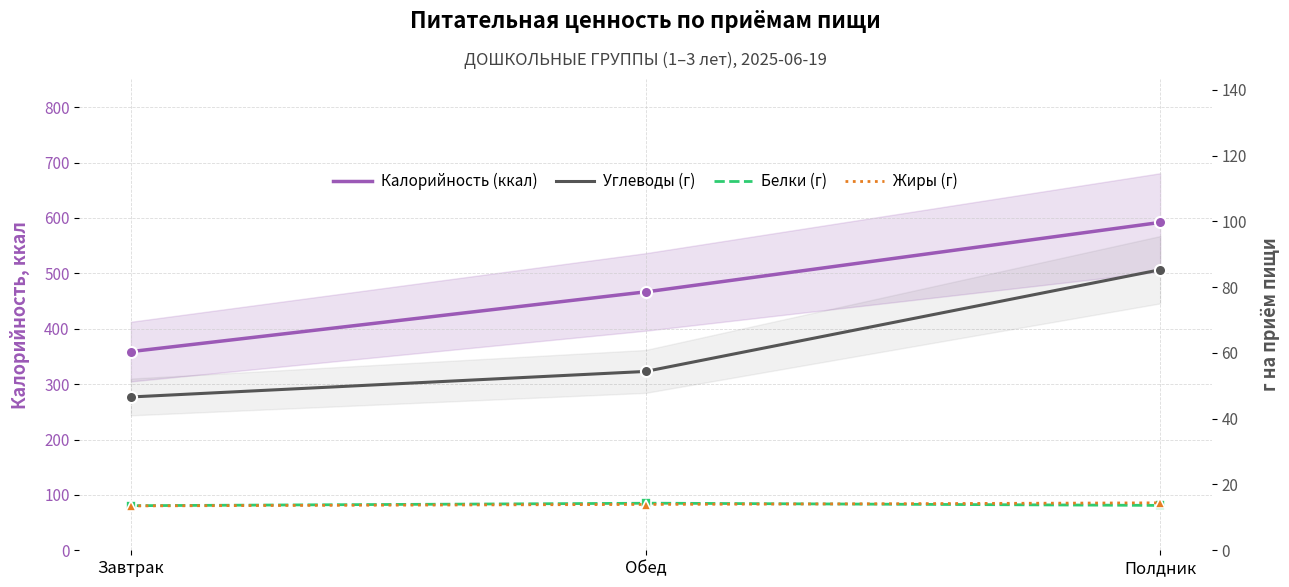

Reading right to left, list all the values displayed in this chart.

Углеводы: 85.3	54.4	46.6
Белки: 13.6	14.3	13.6
Жиры: 14.4	13.9	13.5
Калорийность: 592.0	466.4	358.8